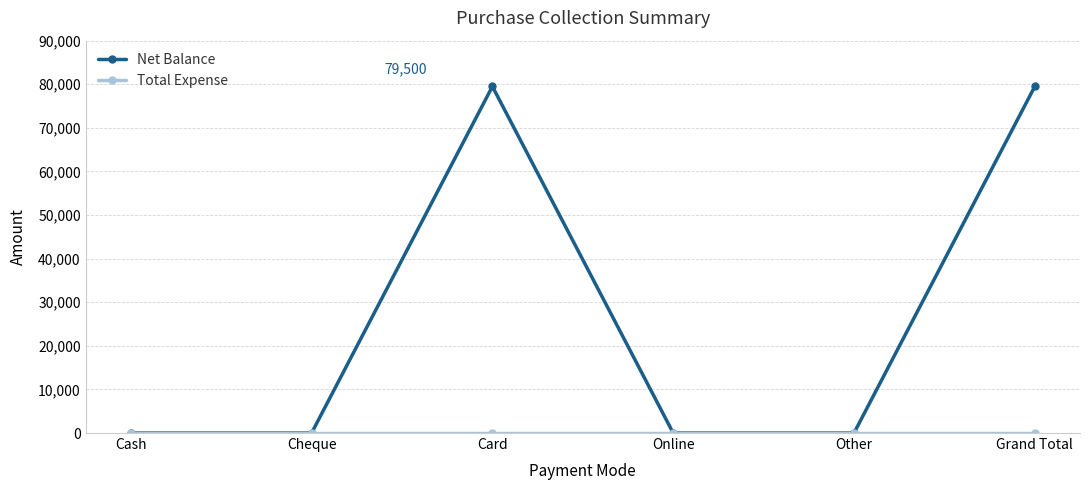

What is the maximum value shown in the chart?

79500